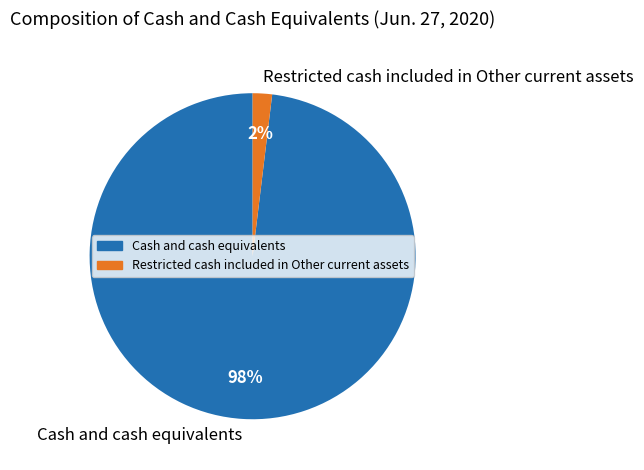

To the nearest percent, what is the difference between the Cash and cash equivalents and Restricted cash included in Other current assets slice percentages?

96%